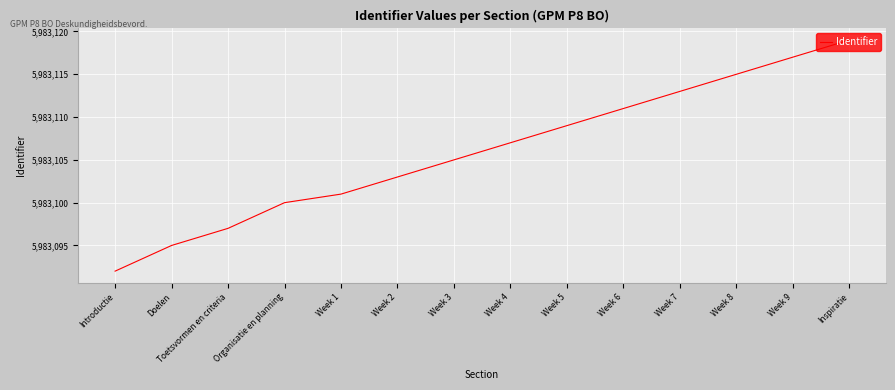

Read the value at Week 4, to the nearest 5.

5983105